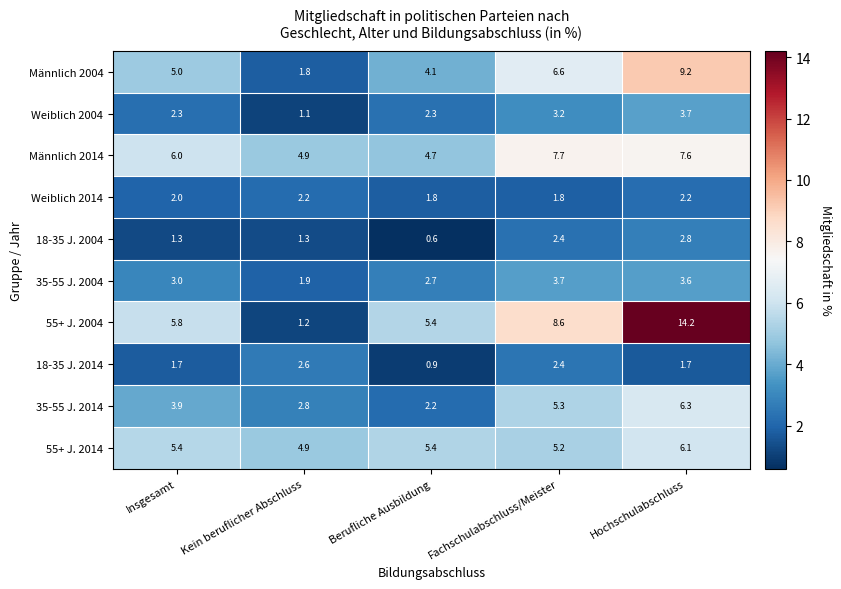

List the labels in order of Männlich 2004 value, largest first.

Hochschulabschluss, Fachschulabschluss/Meister, Insgesamt, Berufliche Ausbildung, Kein beruflicher Abschluss